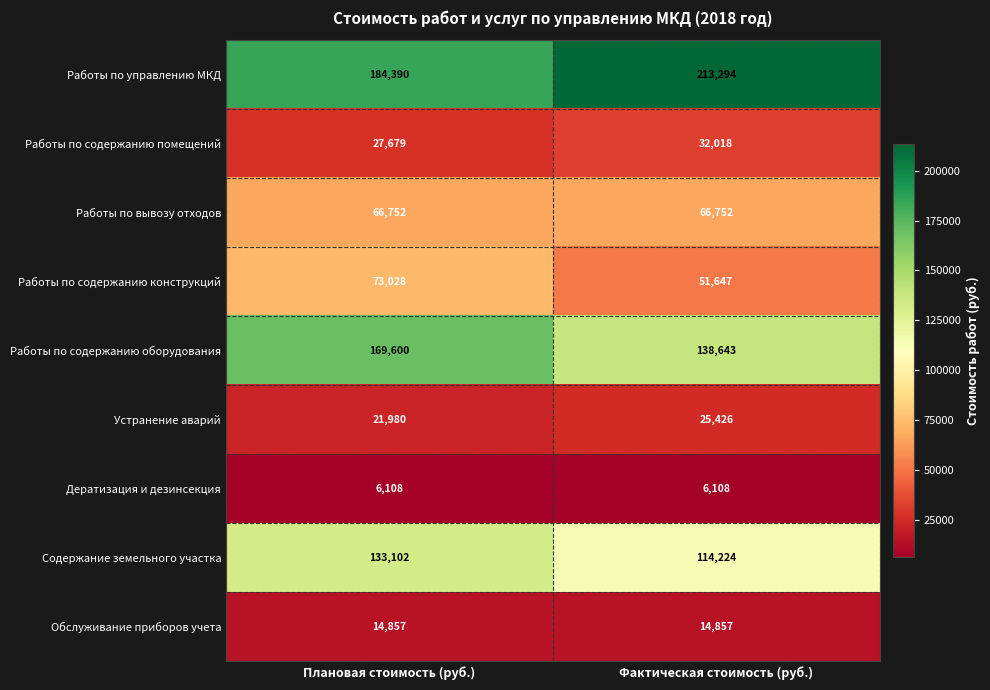

What is the average value of the Дератизация и дезинсекция series?

6108